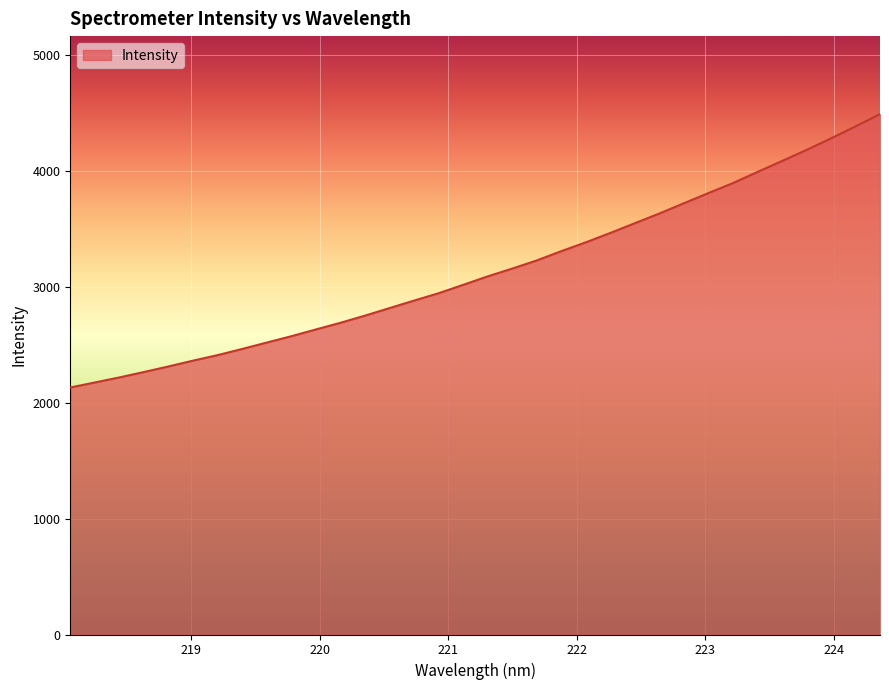

What is the difference between the maximum and minimum values?

2359.0